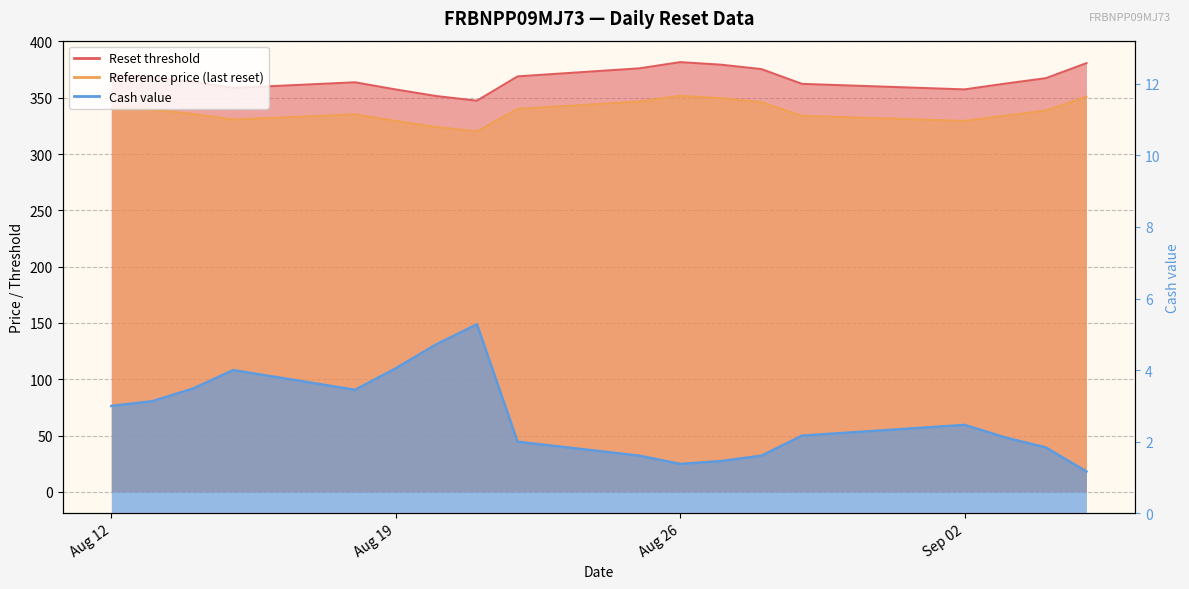

True or false: Cash value has a value of 2.9 at 2025-08-25.

False